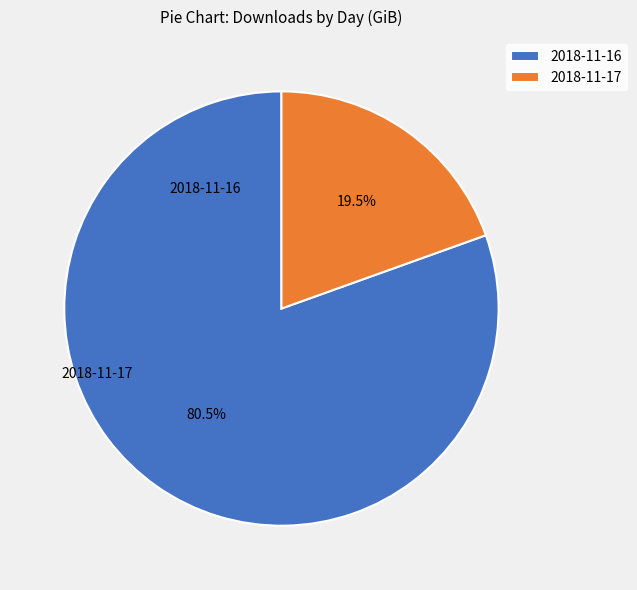

The 2018-11-16 slice represents 87% of the pie. True or false?

False